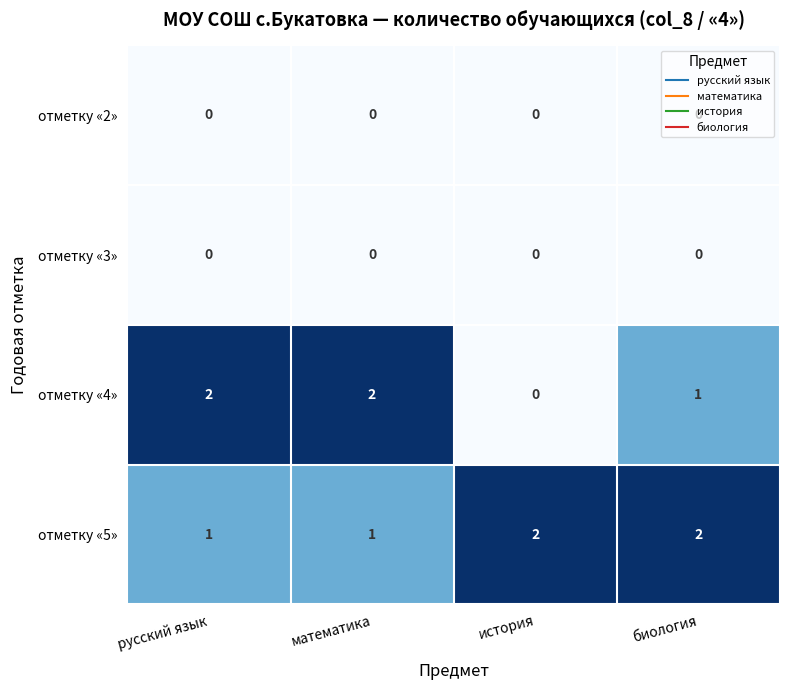

What is the greatest value displayed?

2